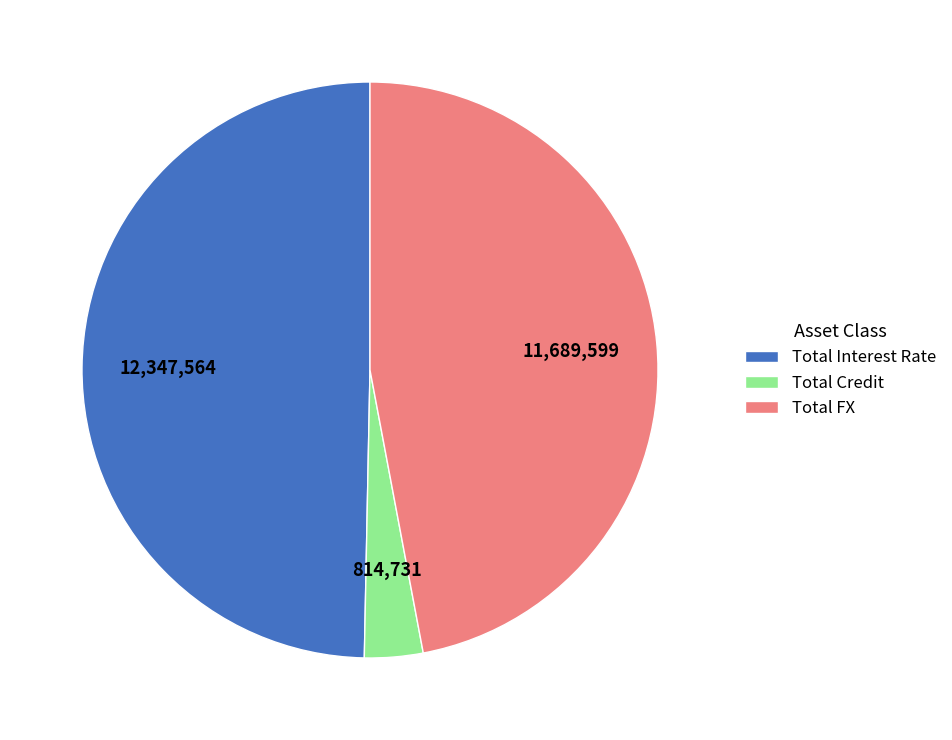

Approximately how many times larger is the value at Total Credit compared to Total FX?

0.1